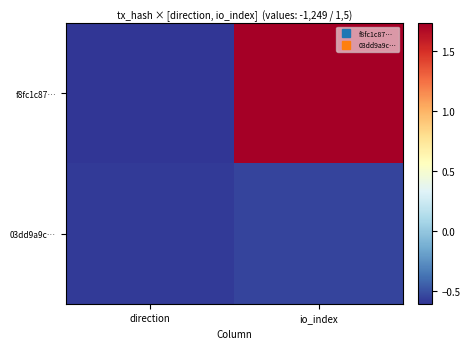

What is the maximum value shown in the chart?

1.7